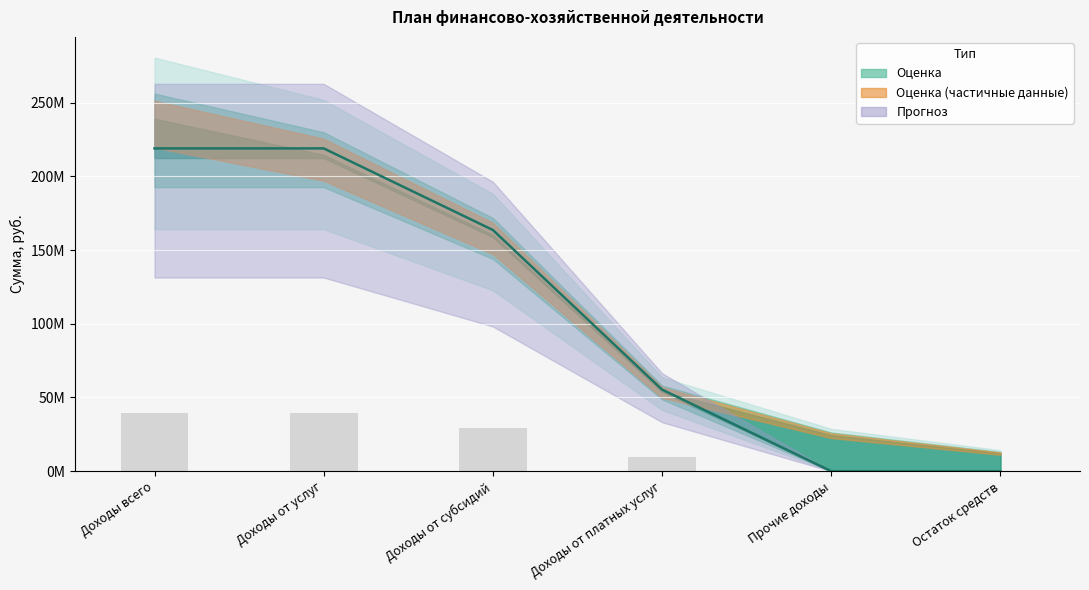

What is the value of the 2023 bar at the 1st from the left?

39400488